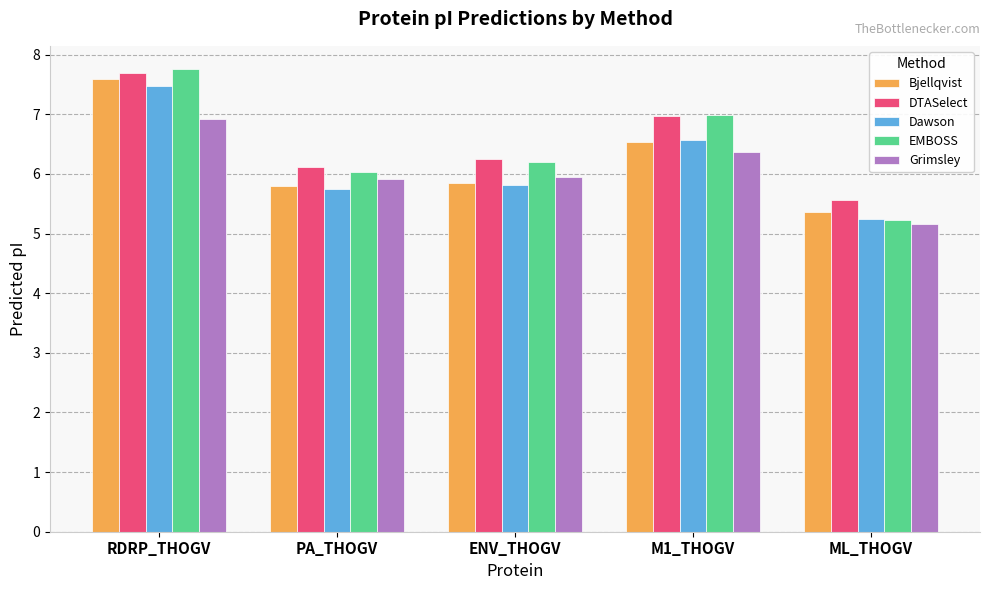

Reading right to left, transcribe all the data shown in this chart.

Bjellqvist: ML_THOGV=5.4	M1_THOGV=6.5	ENV_THOGV=5.8	PA_THOGV=5.8	RDRP_THOGV=7.6
DTASelect: ML_THOGV=5.6	M1_THOGV=7.0	ENV_THOGV=6.2	PA_THOGV=6.1	RDRP_THOGV=7.7
Dawson: ML_THOGV=5.2	M1_THOGV=6.6	ENV_THOGV=5.8	PA_THOGV=5.7	RDRP_THOGV=7.5
EMBOSS: ML_THOGV=5.2	M1_THOGV=7.0	ENV_THOGV=6.2	PA_THOGV=6.0	RDRP_THOGV=7.8
Grimsley: ML_THOGV=5.2	M1_THOGV=6.4	ENV_THOGV=6.0	PA_THOGV=5.9	RDRP_THOGV=6.9